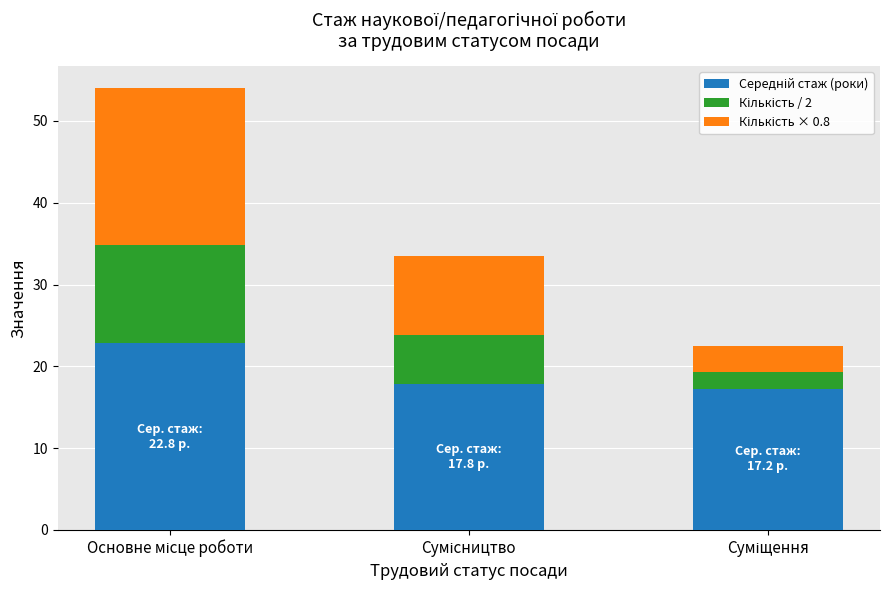

What is the difference between the maximum and second lowest values in the Кількість / 2 series?

6.0